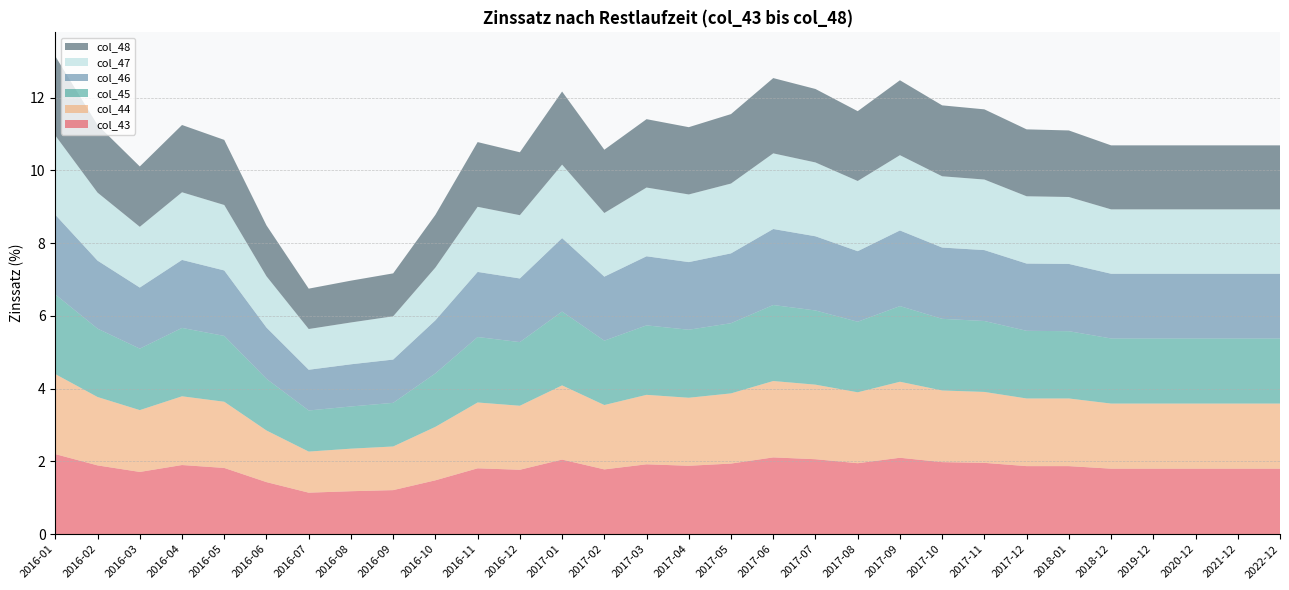

Is it true that col_43 equals 2.6 at 2020-12?

False